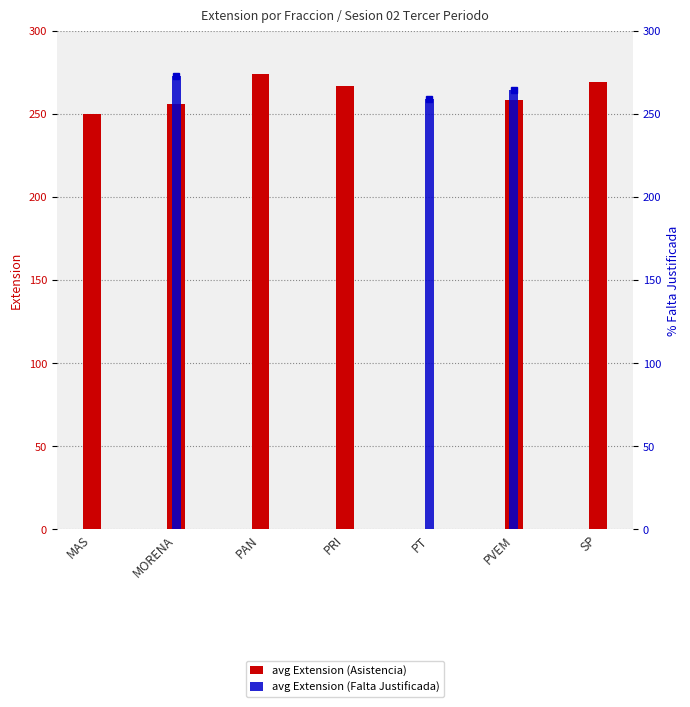

What position from the left is MORENA?

2